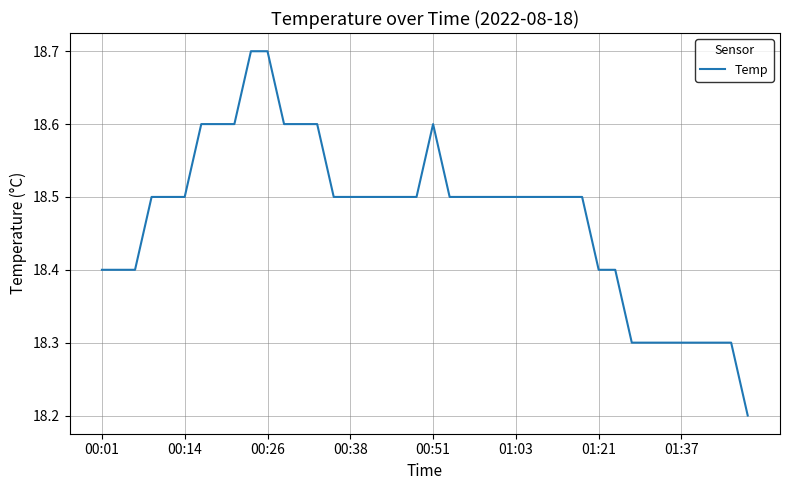

What is the smallest value displayed?

18.2